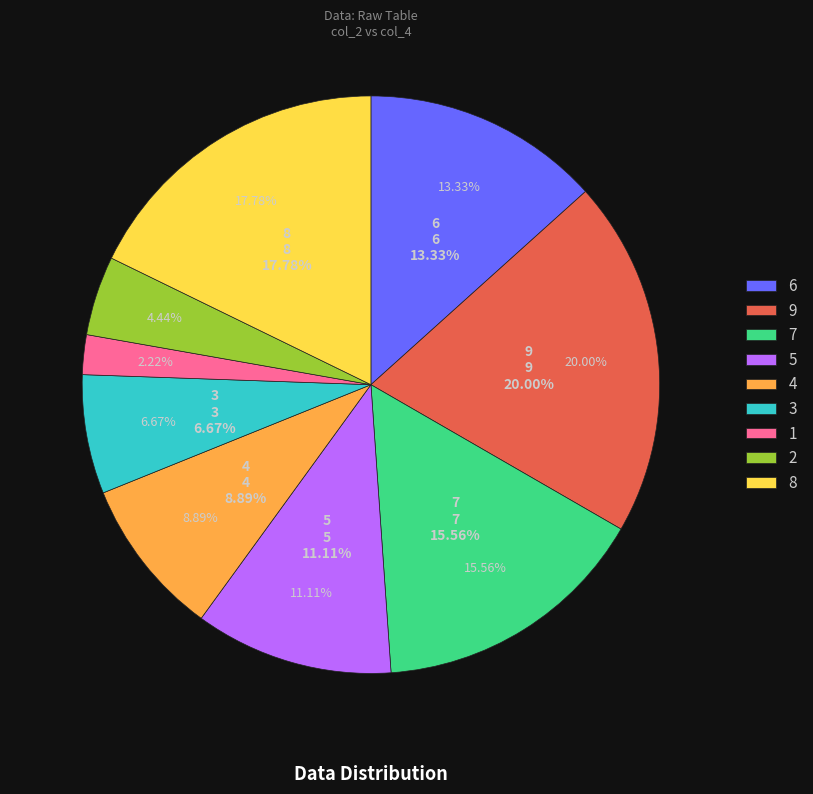

Rank the categories by value from highest to lowest.

col_2=9, col_2=8, col_2=7, col_2=6, col_2=5, col_2=4, col_2=3, col_2=2, col_2=1